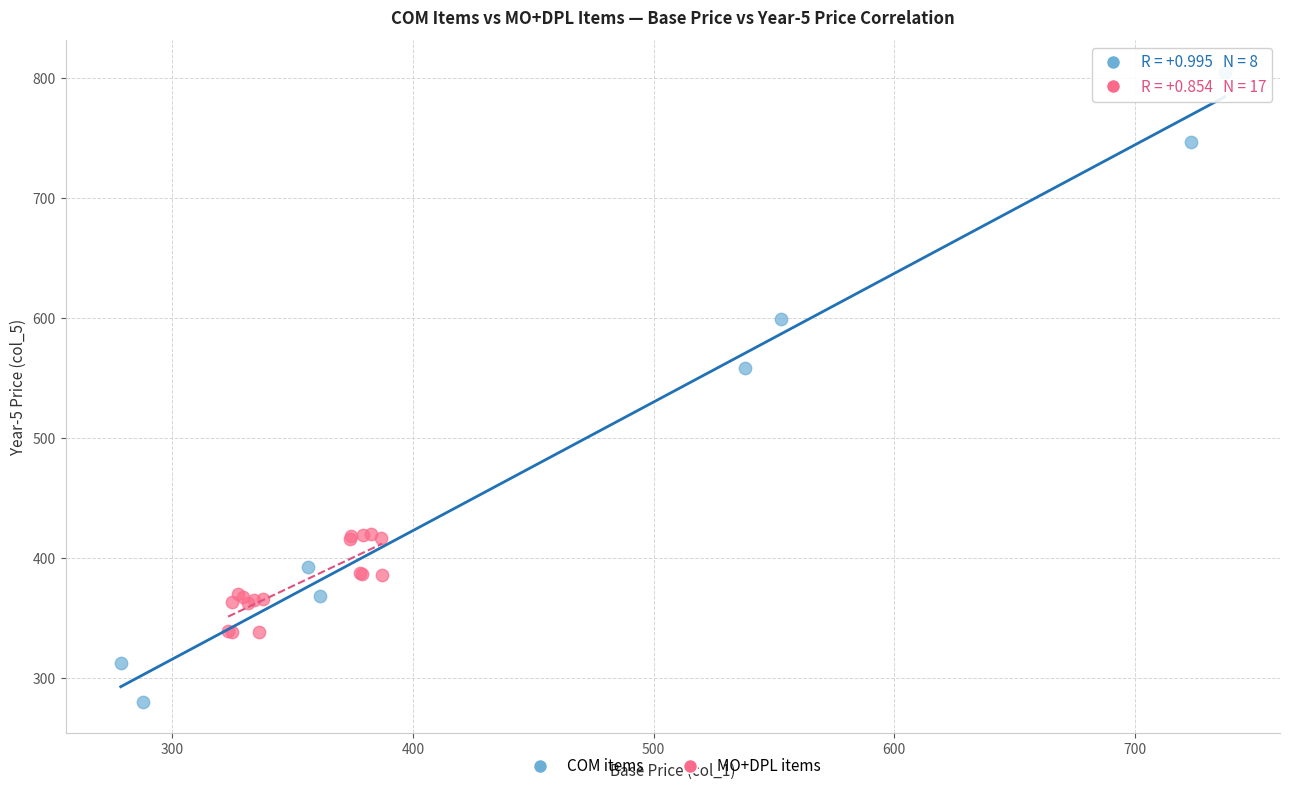

Which series has the widest spread of Y values?

COM items